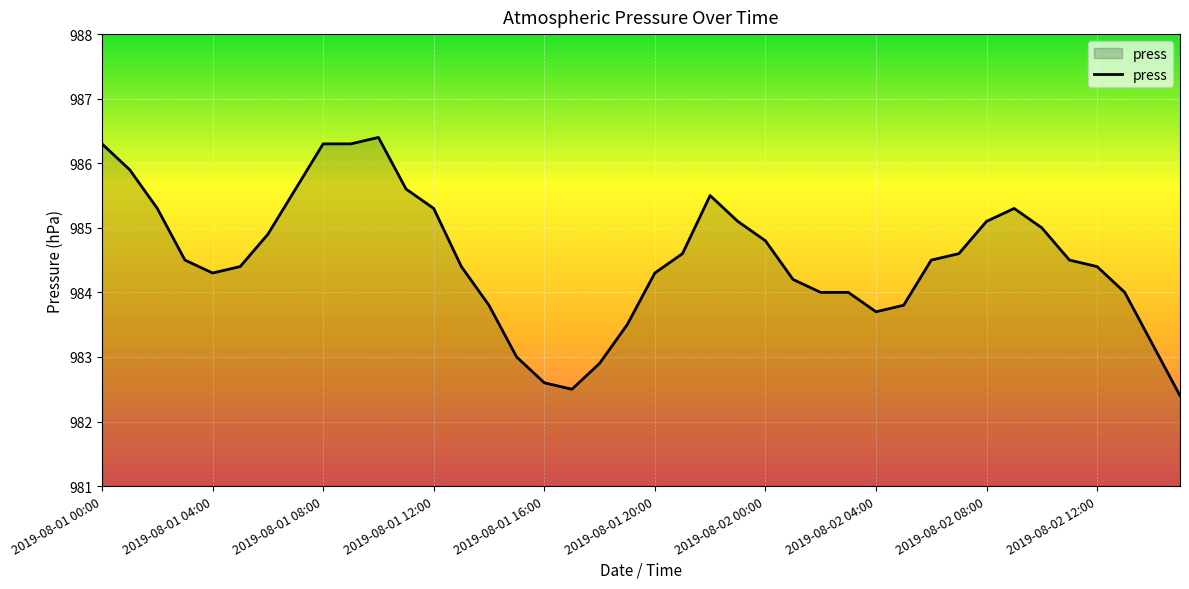

What is the minimum value shown in the chart?

982.4